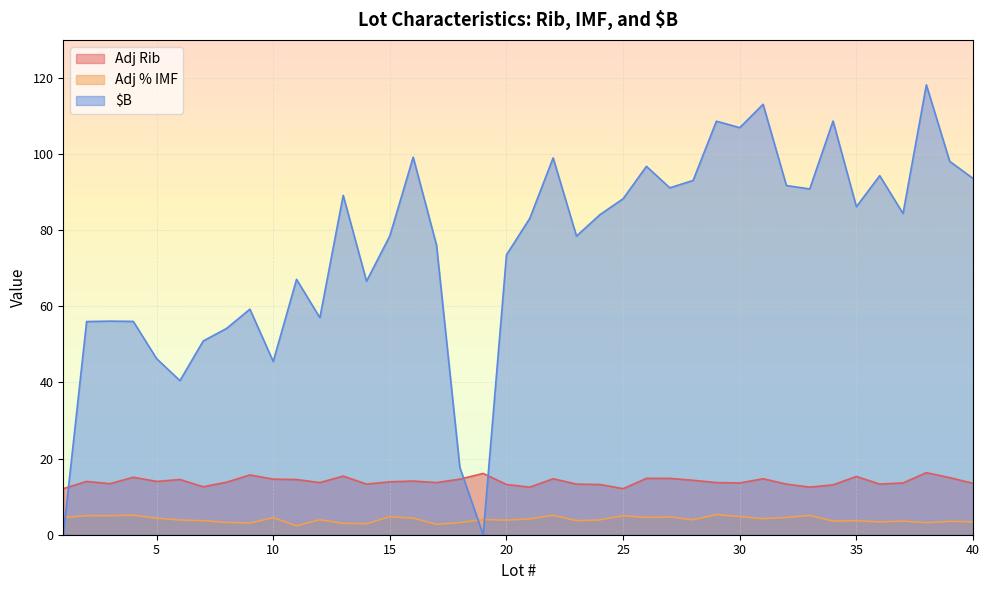

The Adj % IMF series shows 4.2 at 38. True or false?

False